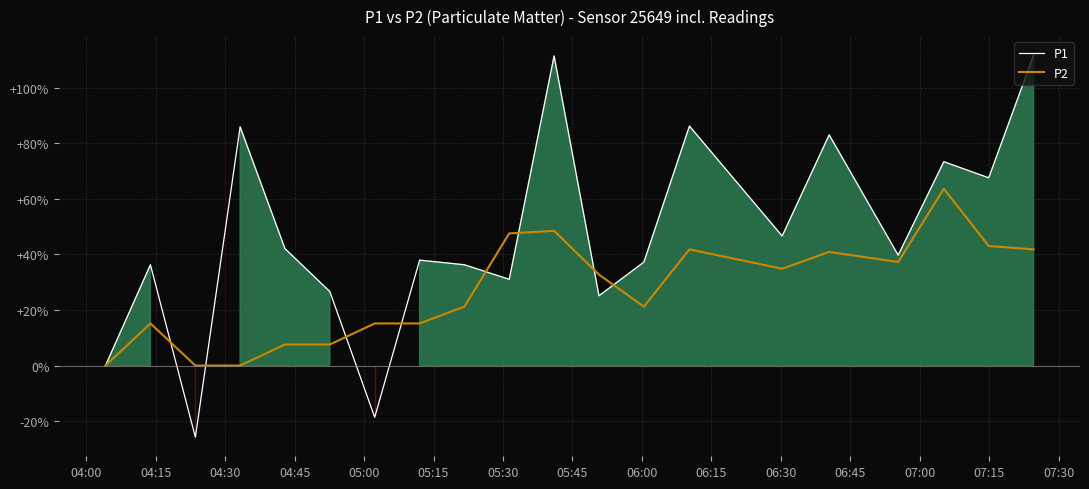

What is the minimum value for P1?

-25.8